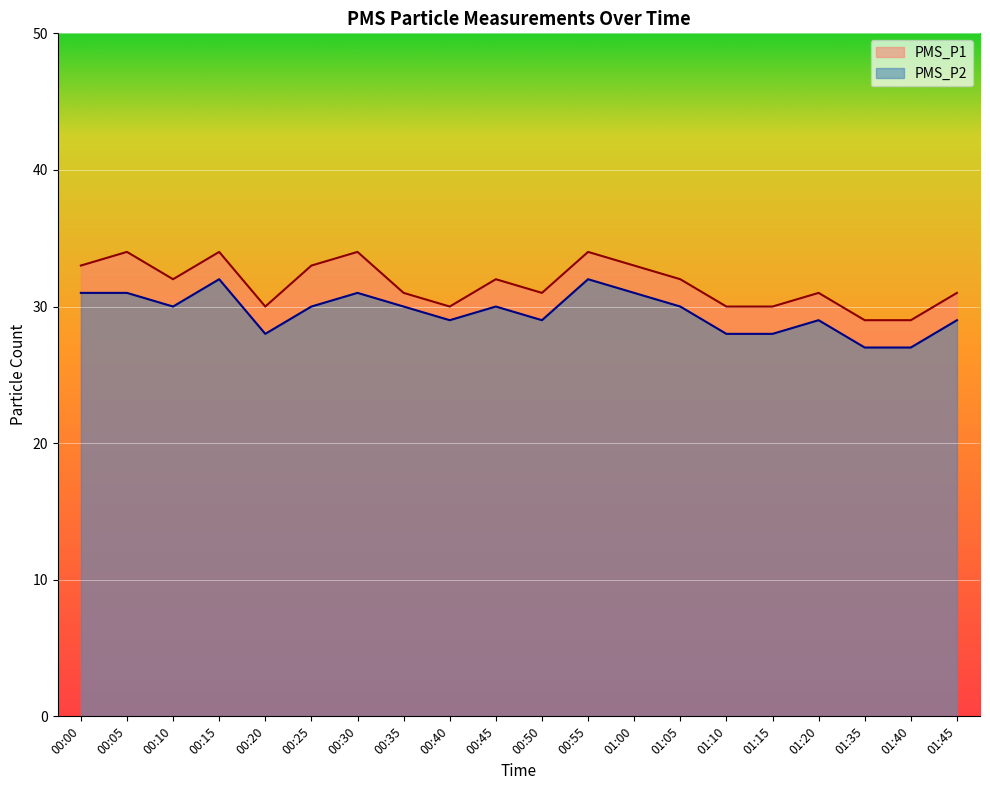

The PMS_P2 series shows 19 at 00:25. True or false?

False